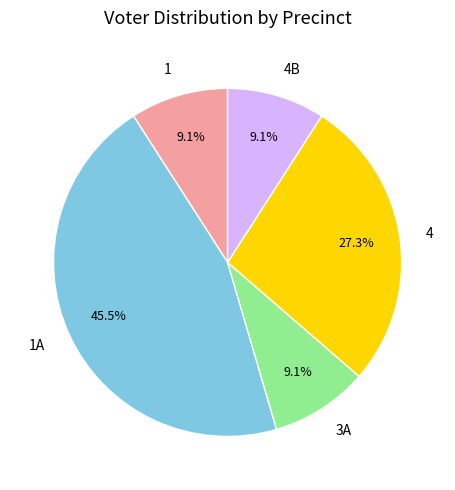

To the nearest percent, what is the difference between the 4B and 4 slice percentages?

18%